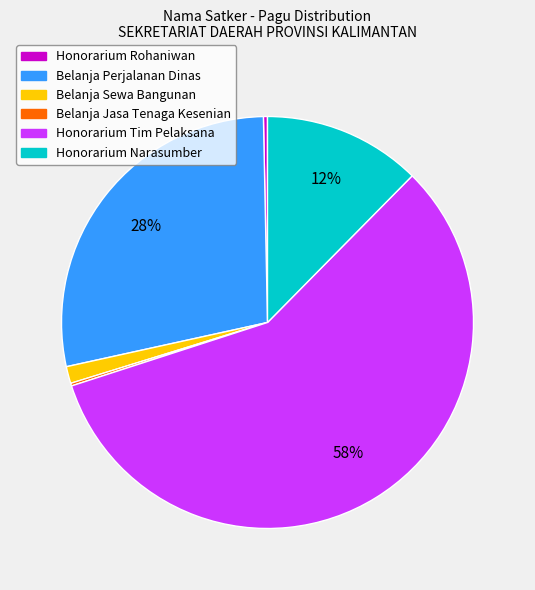

Is the sum of Honorarium Rohaniwan and Honorarium Tim Pelaksana greater than half?

Yes